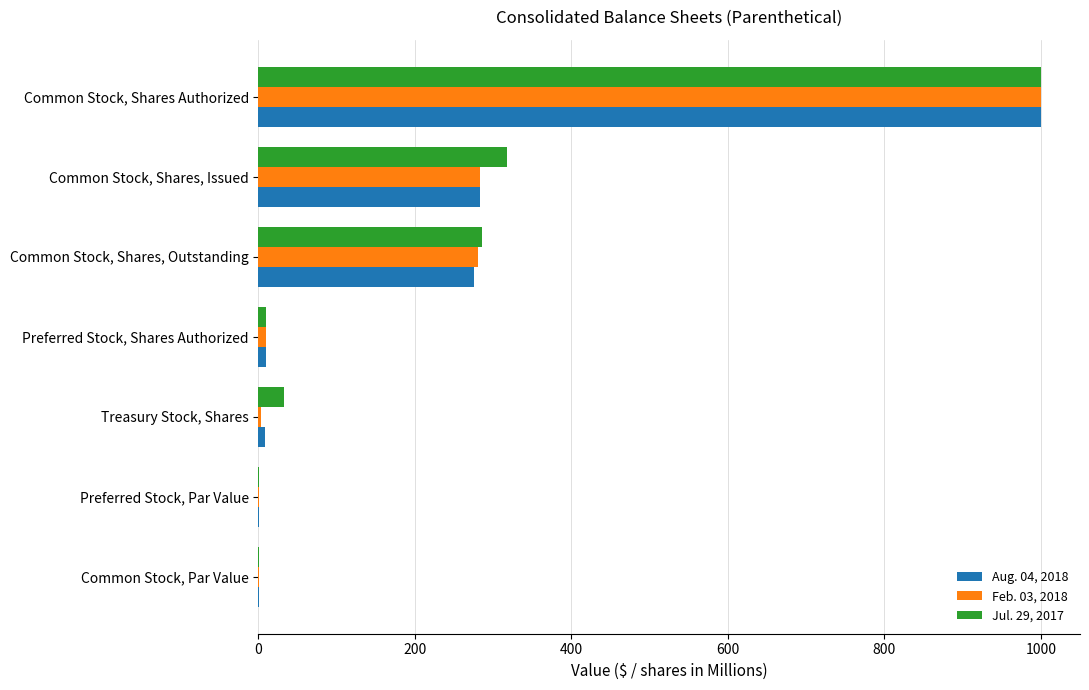

Which series has the largest total across all categories?

Jul. 29, 2017